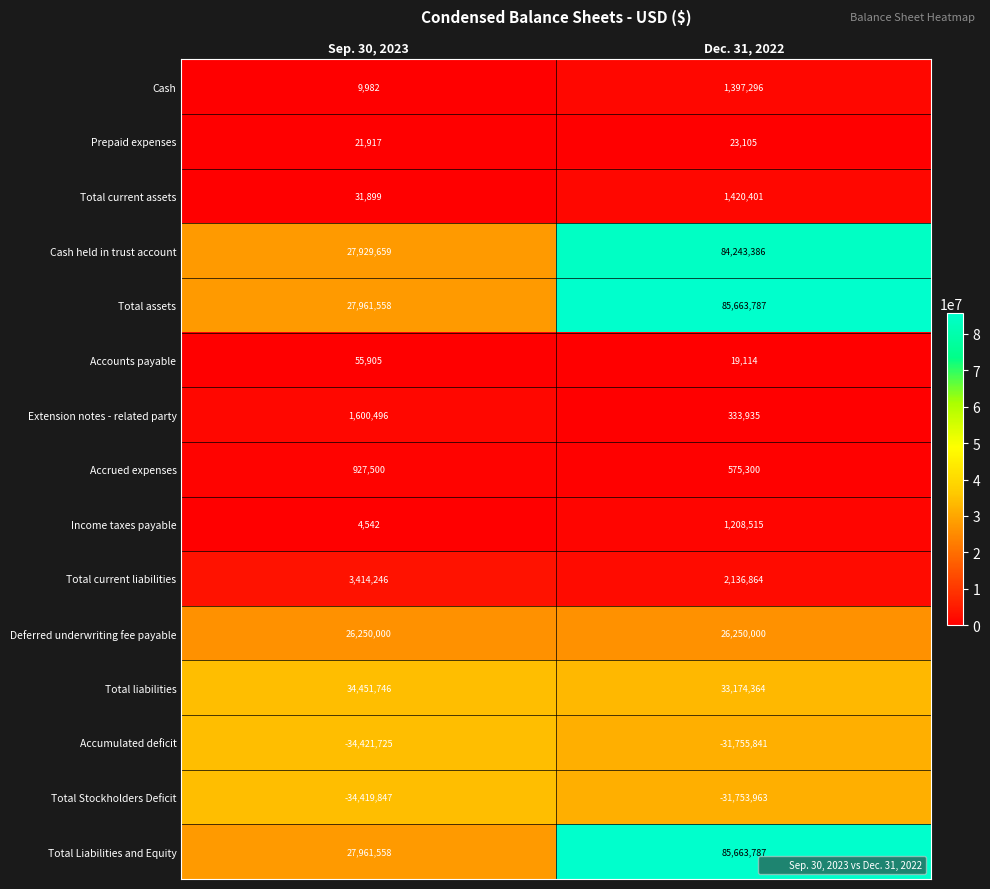

At which category is the sum across all series the highest?

Dec. 31, 2022